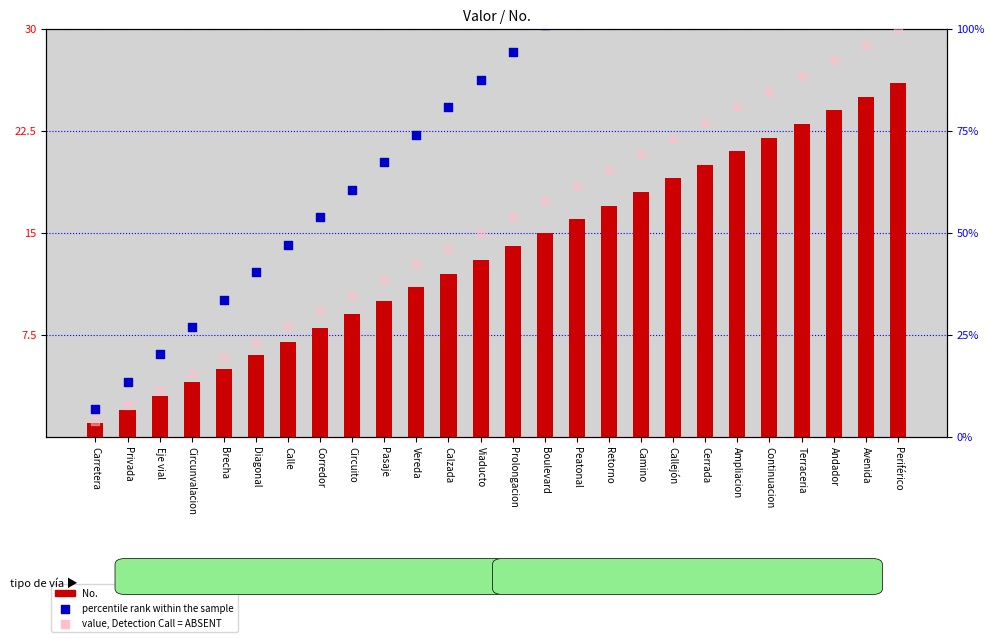

Which series has the largest total across all categories?

value, Detection Call = ABSENT